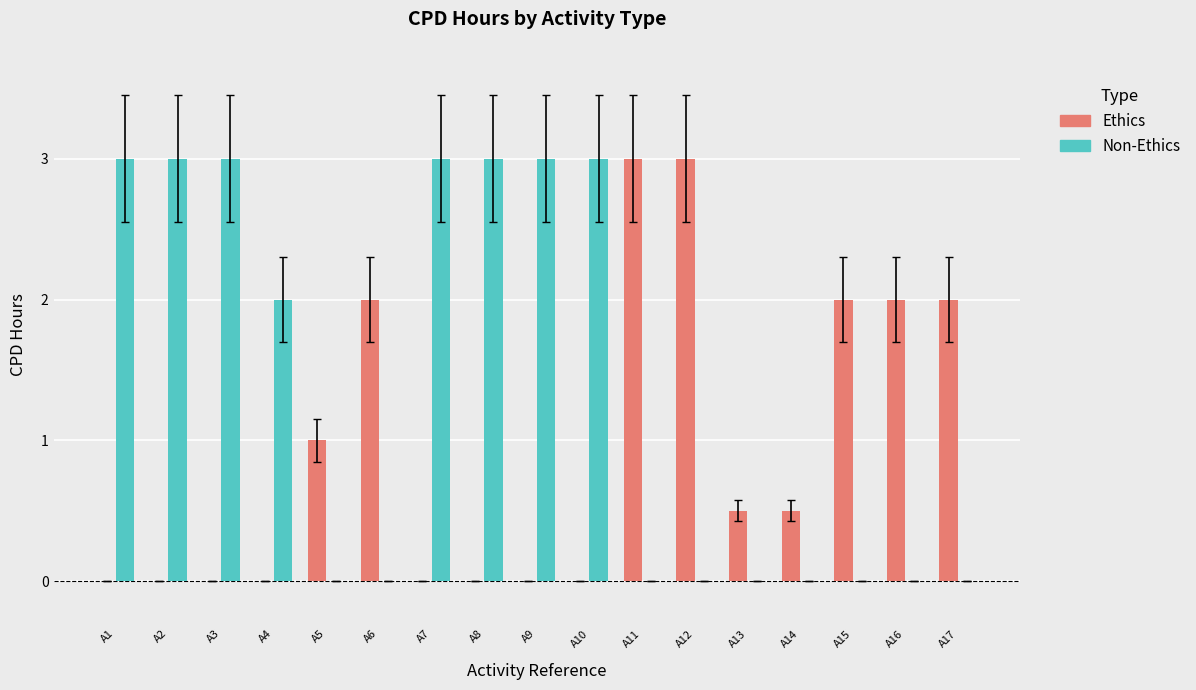

Reading left to right, transcribe all the data shown in this chart.

Ethics: A1=0.0	A2=0.0	A3=0.0	A4=0.0	A5=1.0	A6=2.0	A7=0.0	A8=0.0	A9=0.0	A10=0.0	A11=3.0	A12=3.0	A13=0.5	A14=0.5	A15=2.0	A16=2.0	A17=2.0
Non-Ethics: A1=3.0	A2=3.0	A3=3.0	A4=2.0	A5=0.0	A6=0.0	A7=3.0	A8=3.0	A9=3.0	A10=3.0	A11=0.0	A12=0.0	A13=0.0	A14=0.0	A15=0.0	A16=0.0	A17=0.0